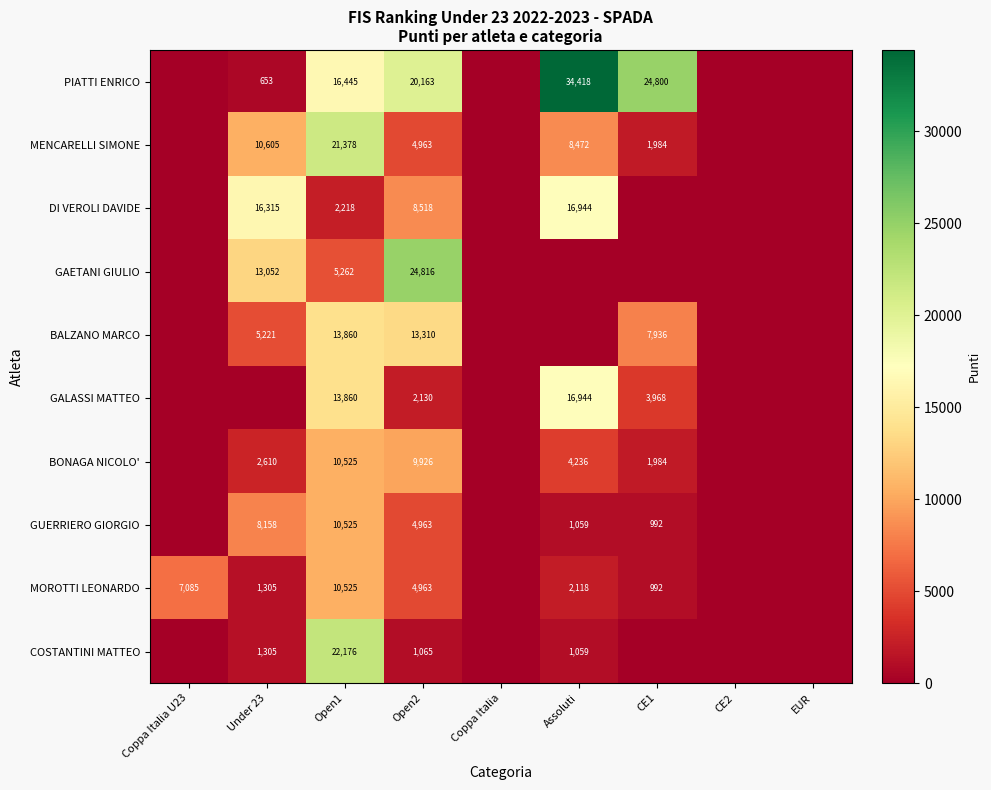

Is the value of DI VEROLI DAVIDE at Open1 greater than the value of PIATTI ENRICO at Assoluti?

No